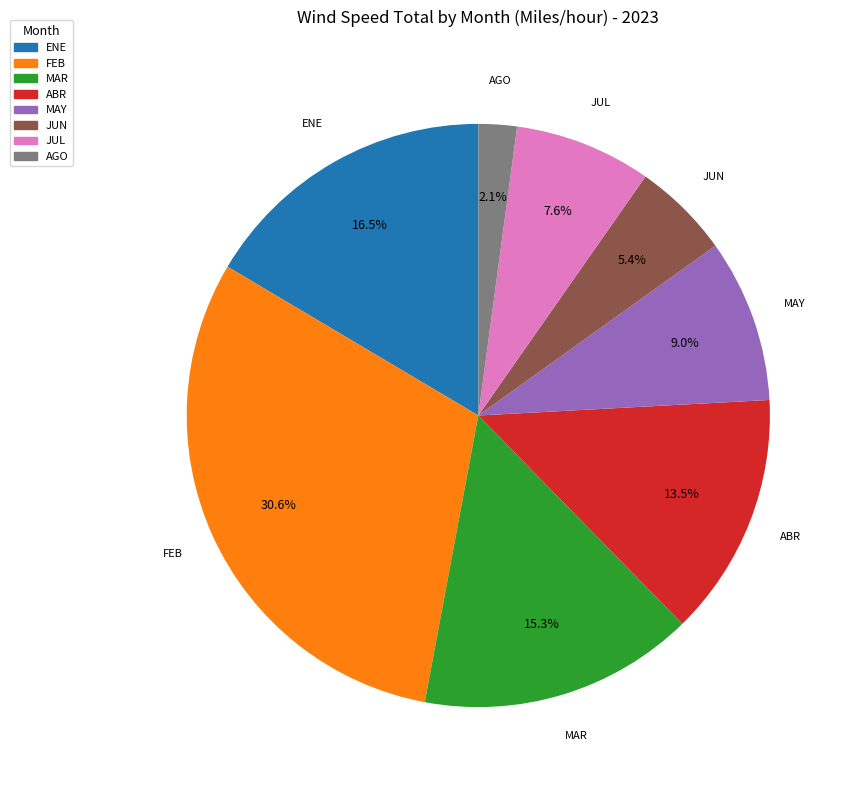

Rank the categories by value from highest to lowest.

FEB, ENE, MAR, ABR, MAY, JUL, JUN, AGO